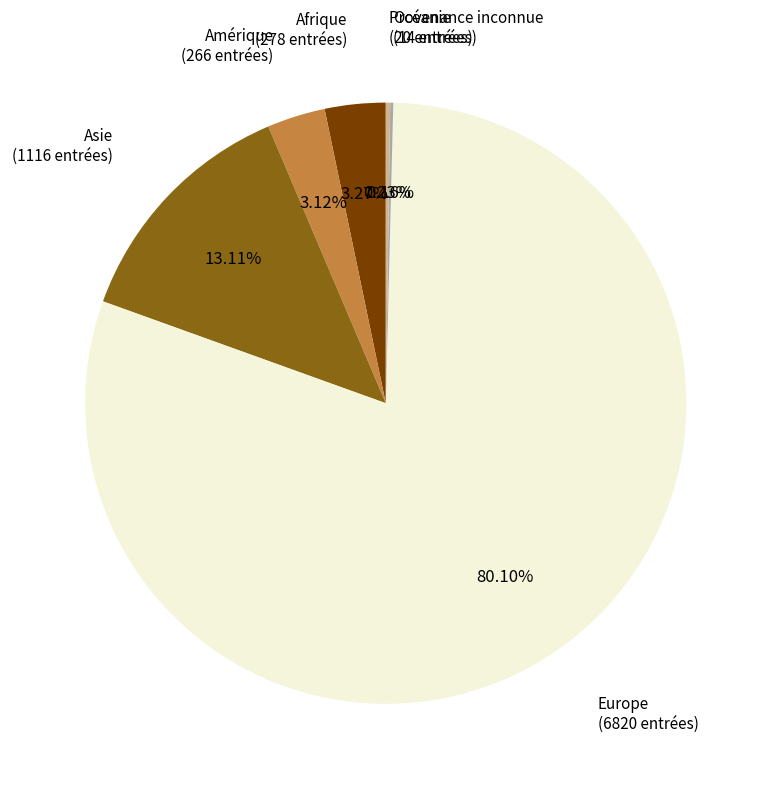

Approximately how many times larger is the value at Asie compared to Afrique?

4.0